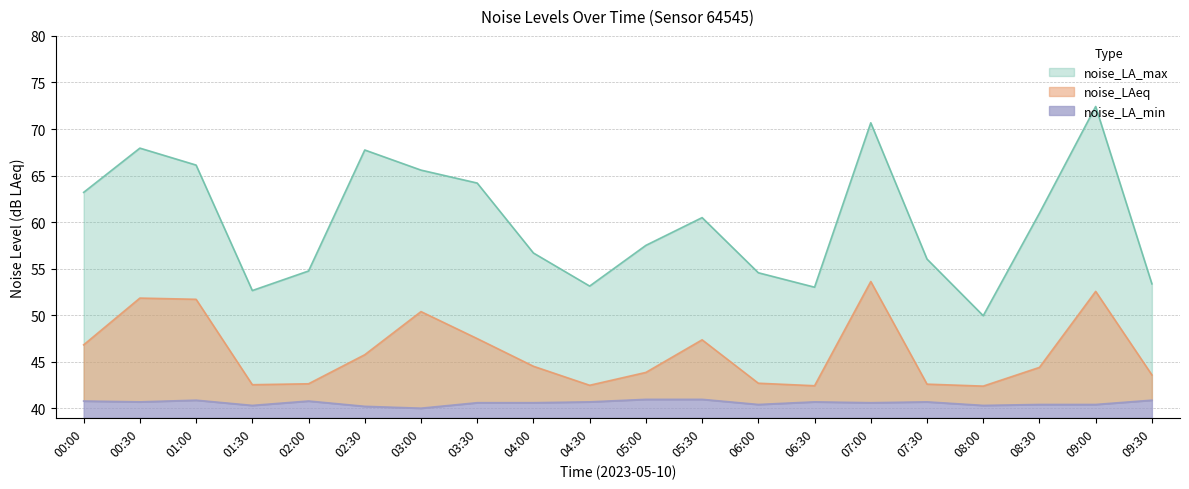

Rank the series at 01:30 from lowest to highest value.

noise_LA_min, noise_LAeq, noise_LA_max